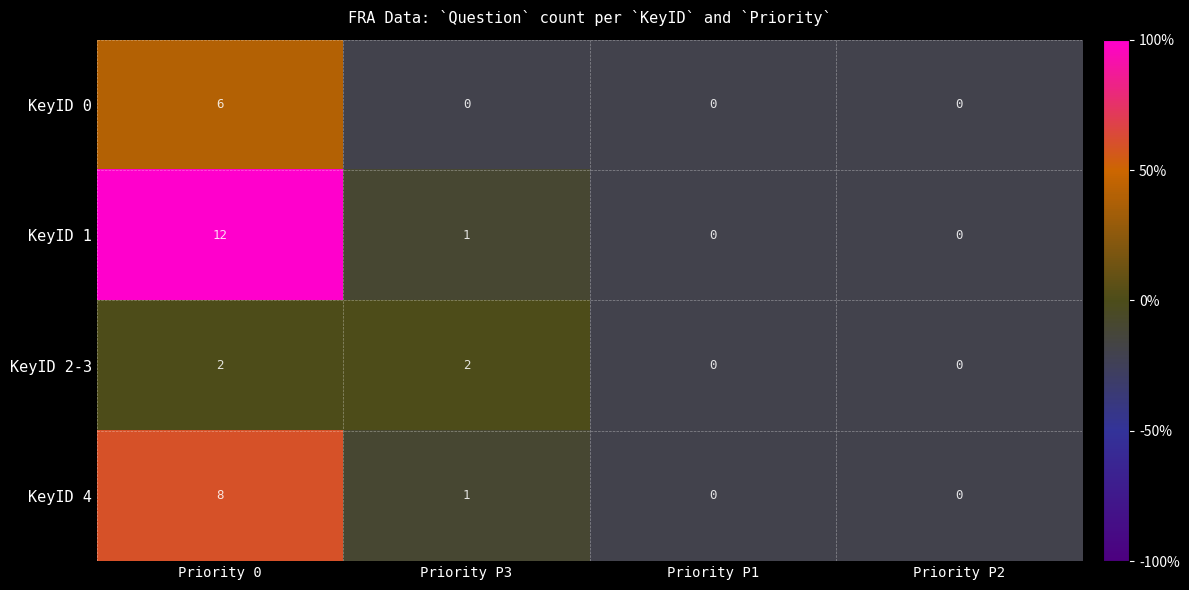

Rank the series at Priority P3 from lowest to highest value.

KeyID 0, KeyID 1, KeyID 4, KeyID 2-3